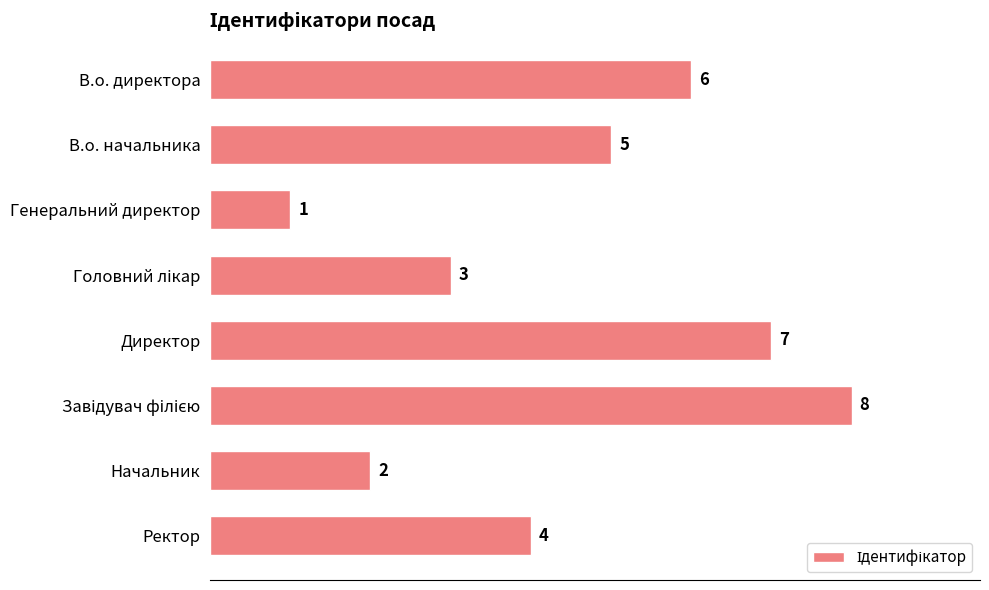

What is the label of the 4th bar from the bottom?

Директор